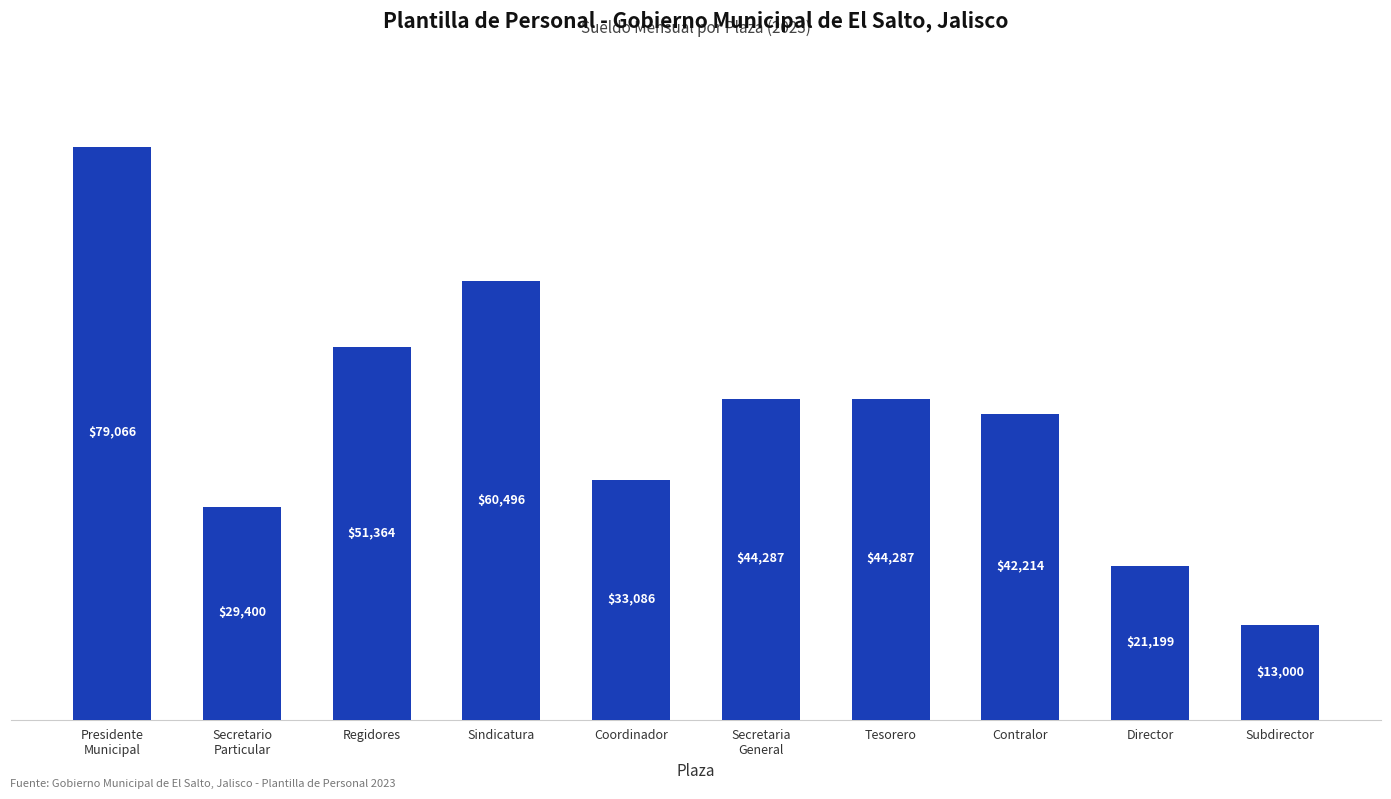

Are the bars grouped side by side (vs. stacked)?

No